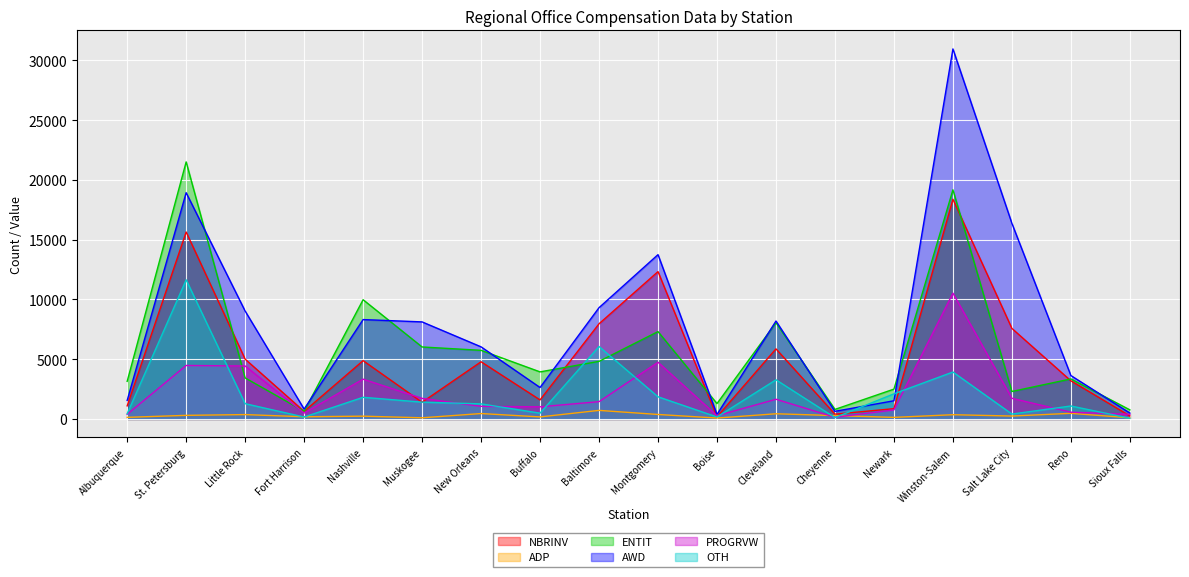

Reading left to right, transcribe all the data shown in this chart.

NBRINV: Albuquerque=1095.0	St. Petersburg=15644.0	Little Rock=5006.0	Fort Harrison=632.0	Nashville=4879.0	Muskogee=1397.0	New Orleans=4786.0	Buffalo=1594.0	Baltimore=7964.0	Montgomery=12331.0	Boise=180.0	Cleveland=5865.0	Cheyenne=400.0	Newark=861.0	Winston-Salem=18384.0	Salt Lake City=7577.0	Reno=3191.0	Sioux Falls=256.0
ADP: Albuquerque=134.7	St. Petersburg=301.4	Little Rock=365.9	Fort Harrison=181.7	Nashville=233.2	Muskogee=97.0	New Orleans=452.8	Buffalo=170.6	Baltimore=716.6	Montgomery=375.5	Boise=75.4	Cleveland=433.7	Cheyenne=280.6	Newark=132.1	Winston-Salem=355.1	Salt Lake City=243.5	Reno=470.6	Sioux Falls=96.1
ENTIT: Albuquerque=3147.0	St. Petersburg=21513.0	Little Rock=3435.0	Fort Harrison=643.0	Nashville=9979.0	Muskogee=6025.0	New Orleans=5743.0	Buffalo=3940.0	Baltimore=4819.0	Montgomery=7310.0	Boise=1287.0	Cleveland=8054.0	Cheyenne=799.0	Newark=2497.0	Winston-Salem=19175.0	Salt Lake City=2300.0	Reno=3350.0	Sioux Falls=761.0
AWD: Albuquerque=1546.0	St. Petersburg=18935.0	Little Rock=9031.0	Fort Harrison=825.0	Nashville=8317.0	Muskogee=8123.0	New Orleans=6035.0	Buffalo=2632.0	Baltimore=9313.0	Montgomery=13751.0	Boise=376.0	Cleveland=8196.0	Cheyenne=638.0	Newark=1522.0	Winston-Salem=30966.0	Salt Lake City=16369.0	Reno=3633.0	Sioux Falls=492.0
PROGRVW: Albuquerque=390.0	St. Petersburg=4477.0	Little Rock=4433.0	Fort Harrison=494.0	Nashville=3331.0	Muskogee=1722.0	New Orleans=1057.0	Buffalo=1016.0	Baltimore=1448.0	Montgomery=4747.0	Boise=269.0	Cleveland=1649.0	Cheyenne=143.0	Newark=756.0	Winston-Salem=10530.0	Salt Lake City=1730.0	Reno=565.0	Sioux Falls=392.0
OTH: Albuquerque=439.0	St. Petersburg=11639.0	Little Rock=1279.0	Fort Harrison=162.0	Nashville=1812.0	Muskogee=1407.0	New Orleans=1261.0	Buffalo=485.0	Baltimore=6062.0	Montgomery=1856.0	Boise=164.0	Cleveland=3276.0	Cheyenne=113.0	Newark=2104.0	Winston-Salem=3929.0	Salt Lake City=410.0	Reno=1085.0	Sioux Falls=60.0